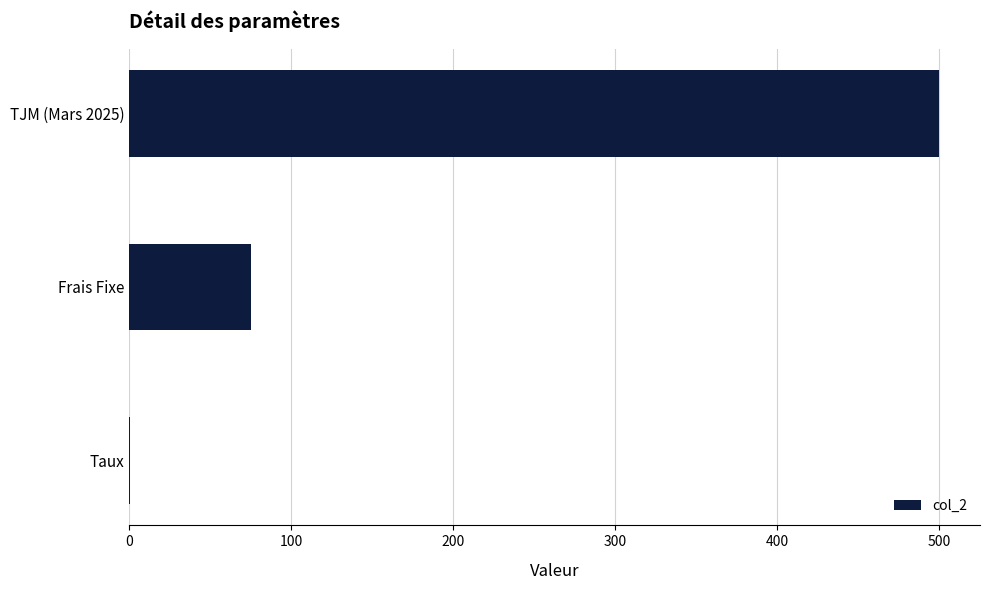

At which label is the value closest to 250?

Frais Fixe